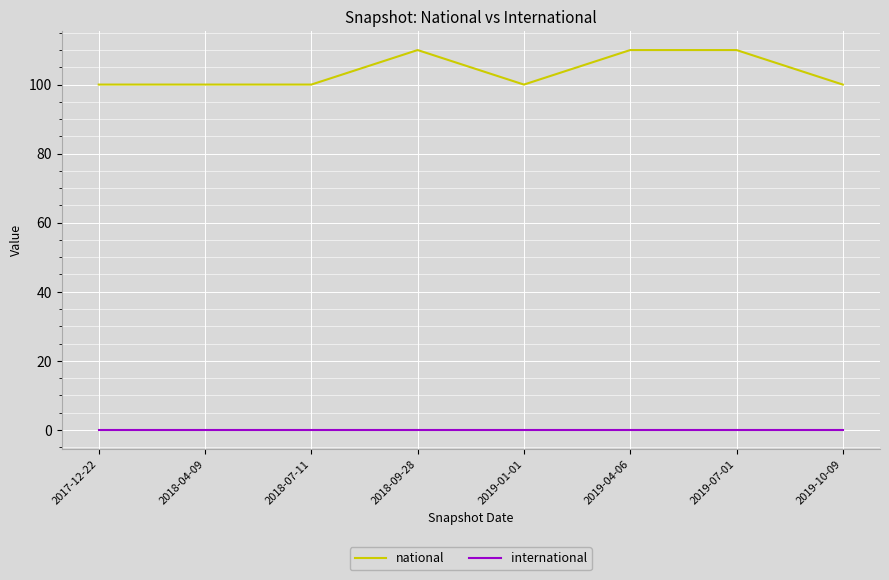

What is the highest value of the national series?

110